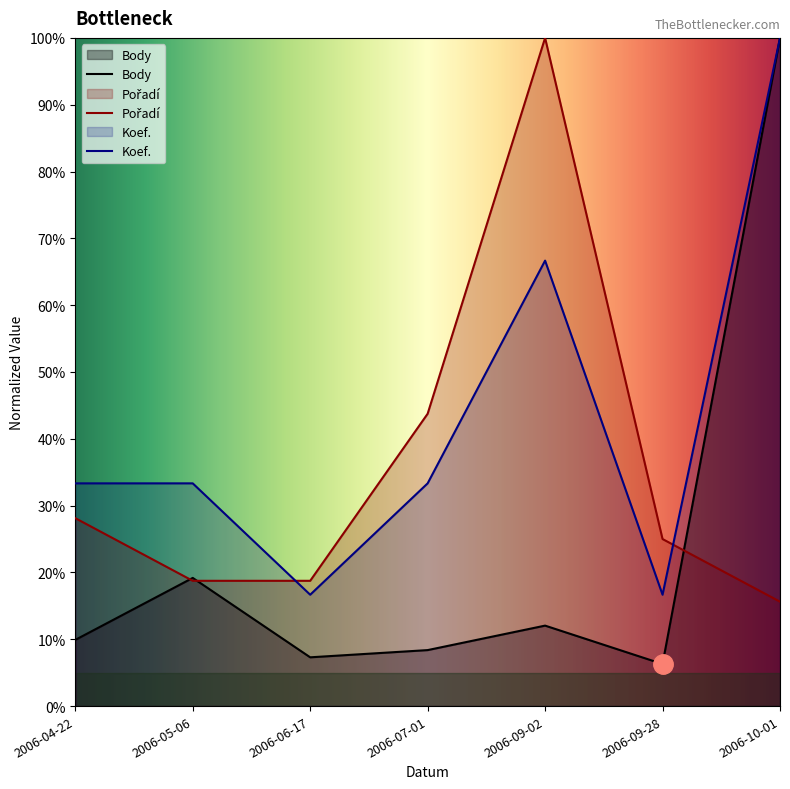

How many data points does each series have?

7